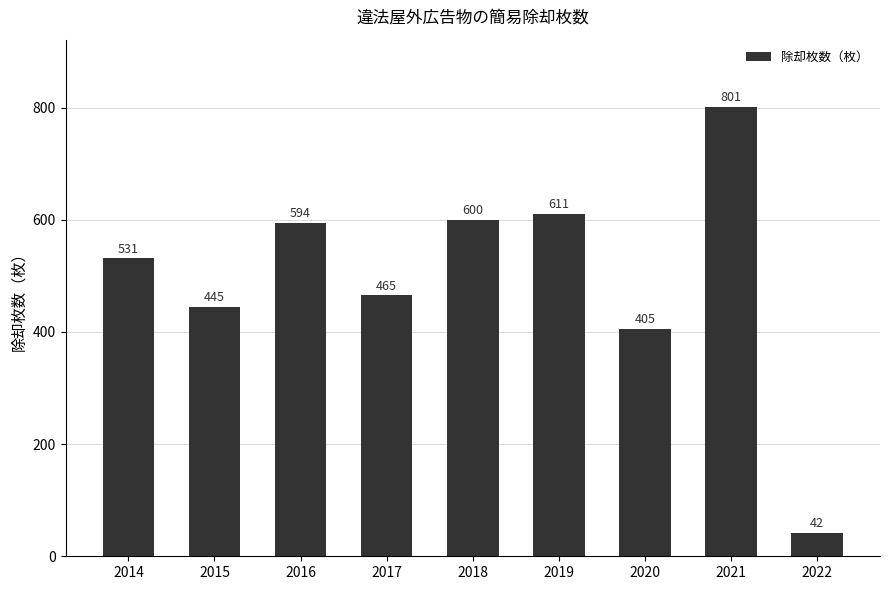

Reading right to left, what are all the values shown in this chart?

42	801	405	611	600	465	594	445	531